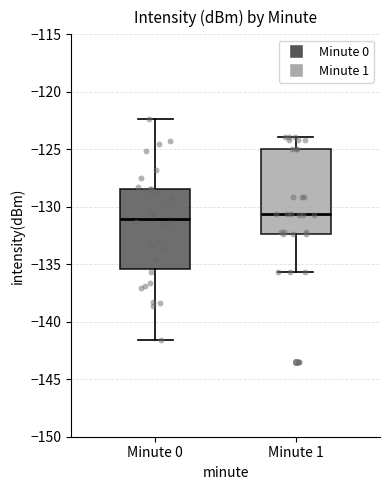

Where does the upper whisker of the box for Minute 1 end on the y-axis? The values are not printed on the chart, so give them approximately, as read against the axis.

-124.0